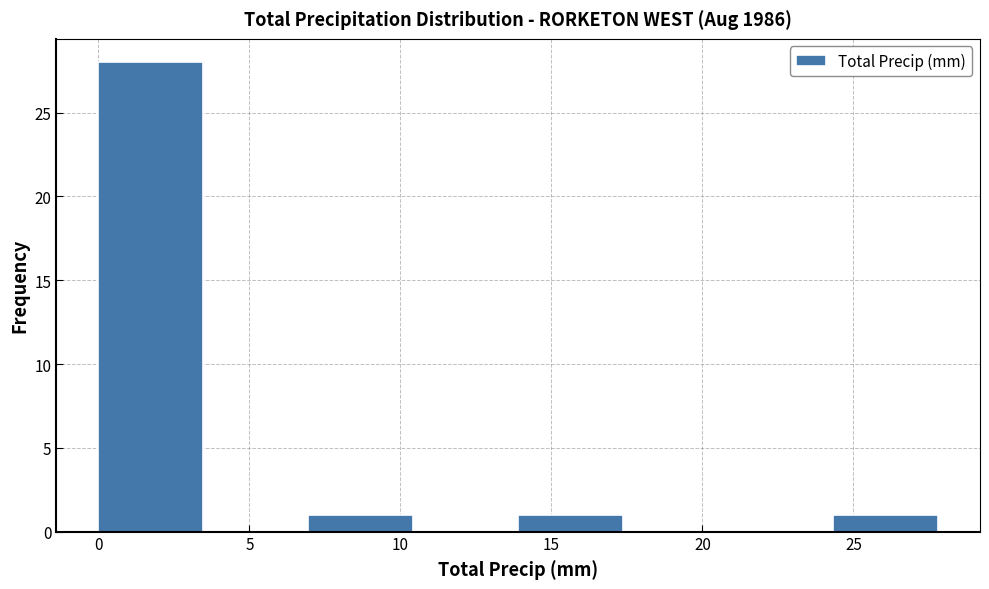

Reading left to right, list every bar in this chart as the range it spans on the x-axis followed by its height. Neither the bar edges nor the heights are printed on the chart, so give them approximately, as read against the axes.

0.0 to 3.5: 28
3.5 to 7.0: 0
7.0 to 10.5: 1
10.5 to 14.0: 0
14.0 to 17.5: 1
17.5 to 21.0: 0
21.0 to 24.5: 0
24.5 to 28.0: 1